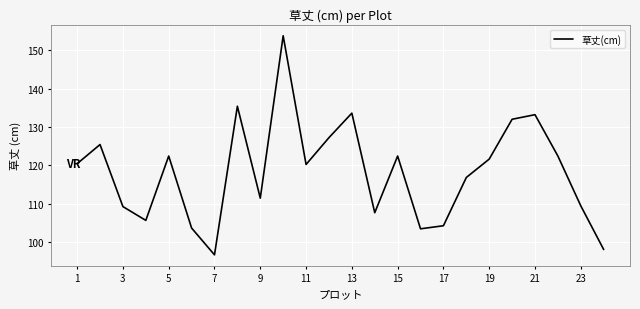

What is the minimum value shown in the chart?

96.6